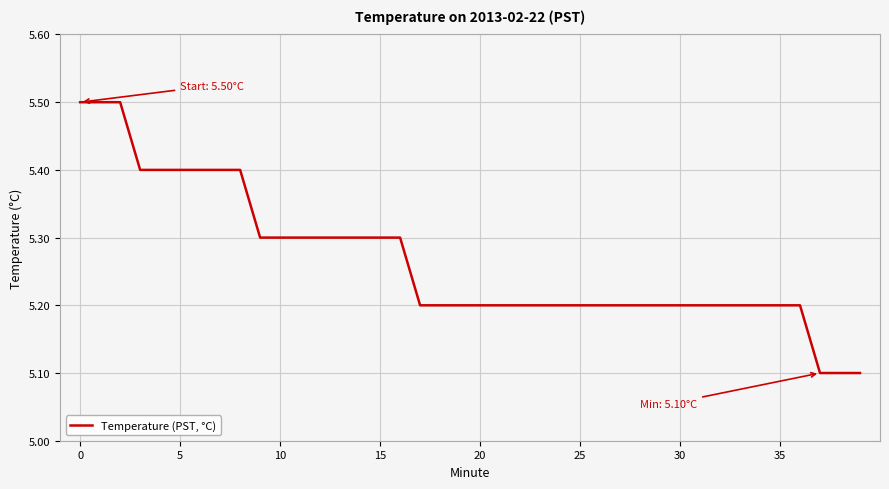

What is the smallest value displayed?

5.1